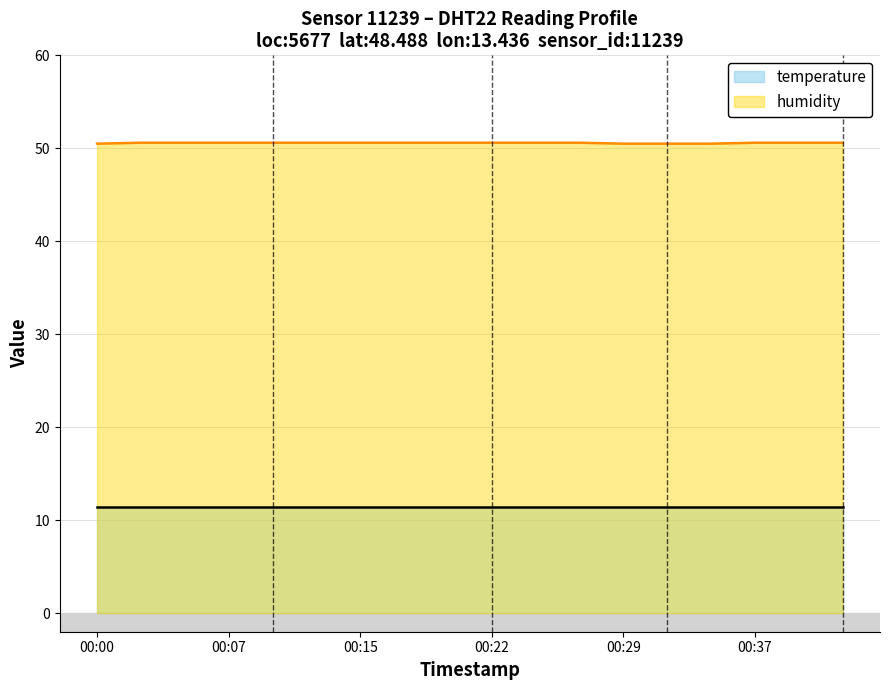

Is it true that the value at 00:42 is 86.0?

False